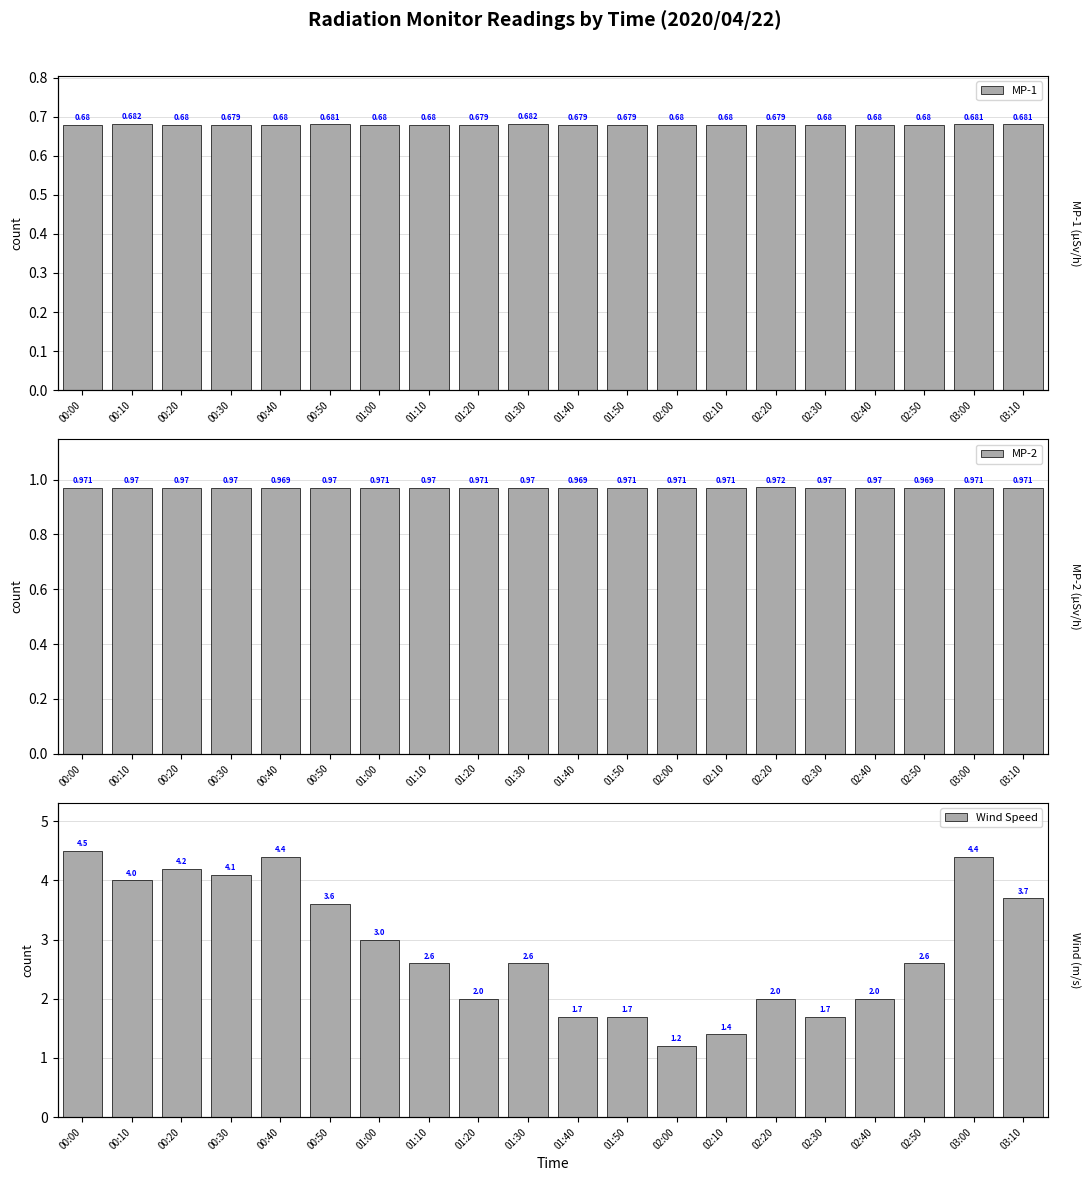

The value of MP-1 at 00:20 is 0.7. True or false?

True